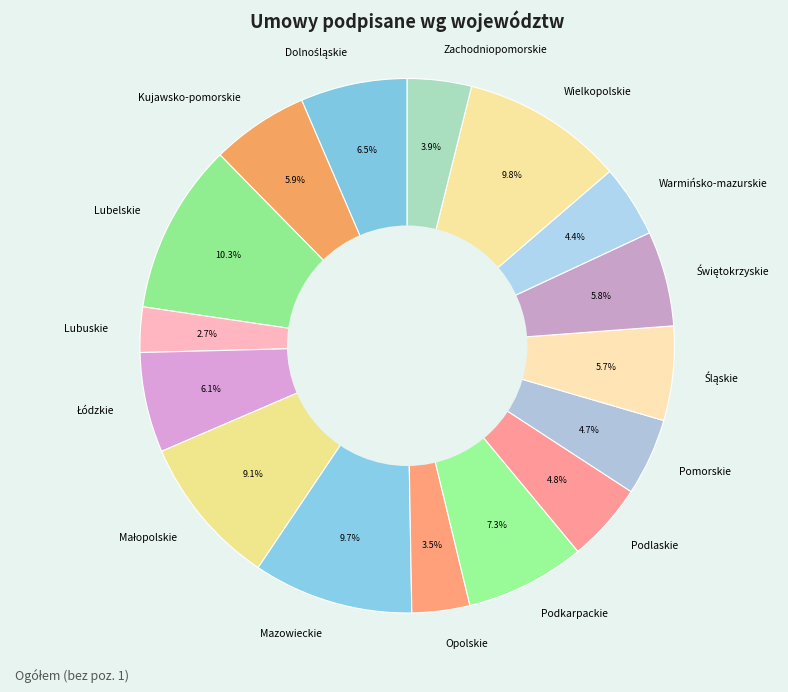

How much of the chart is everything except Opolskie?

96.5%